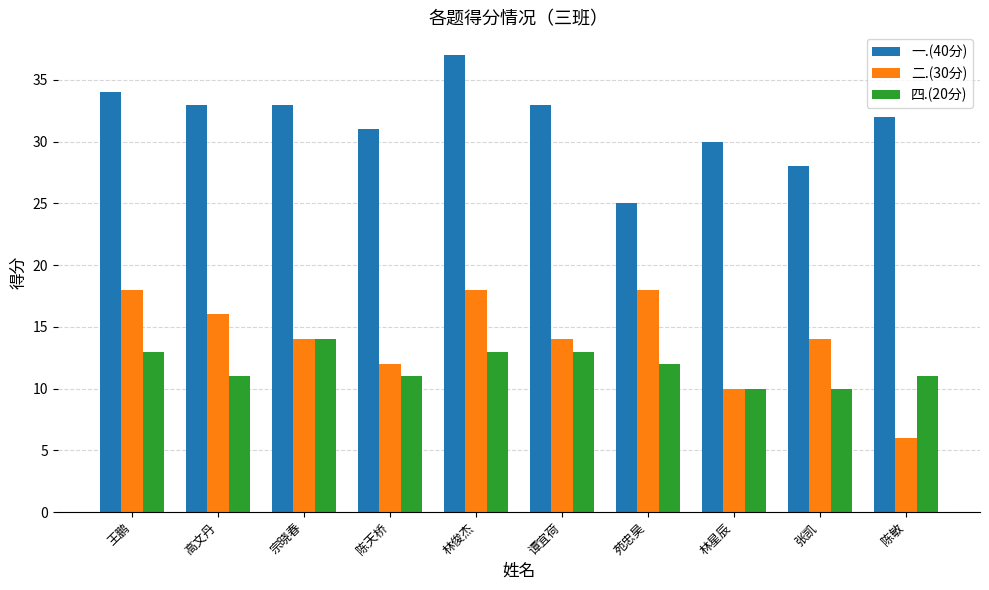

Reading left to right, list all the values displayed in this chart.

一.(40分): 34	33	33	31	37	33	25	30	28	32
二.(30分): 18	16	14	12	18	14	18	10	14	6
四.(20分): 13	11	14	11	13	13	12	10	10	11